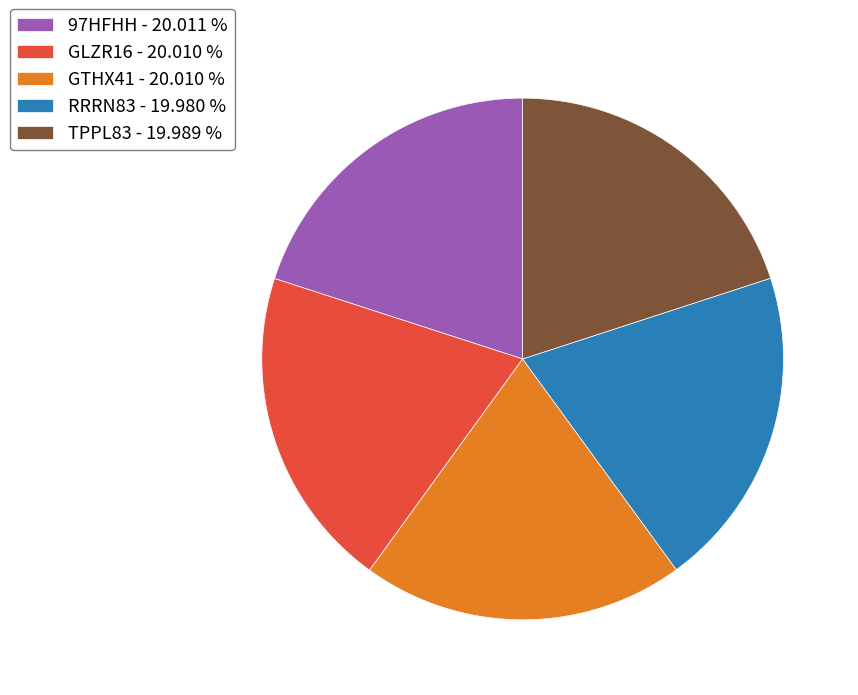

What is the ratio of the value at TPPL83 - 19.989 % to the value at 97HFHH - 20.011 %?

1.0